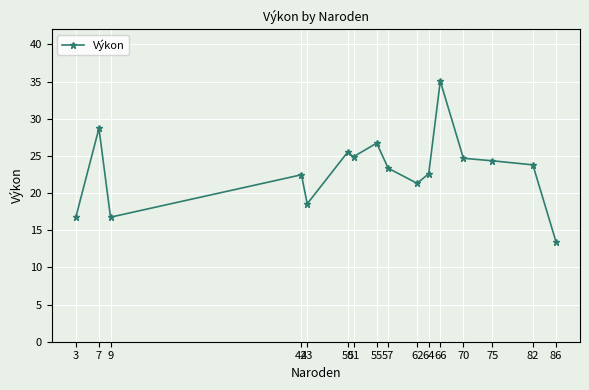

What is the approximate value at 3?

16.7